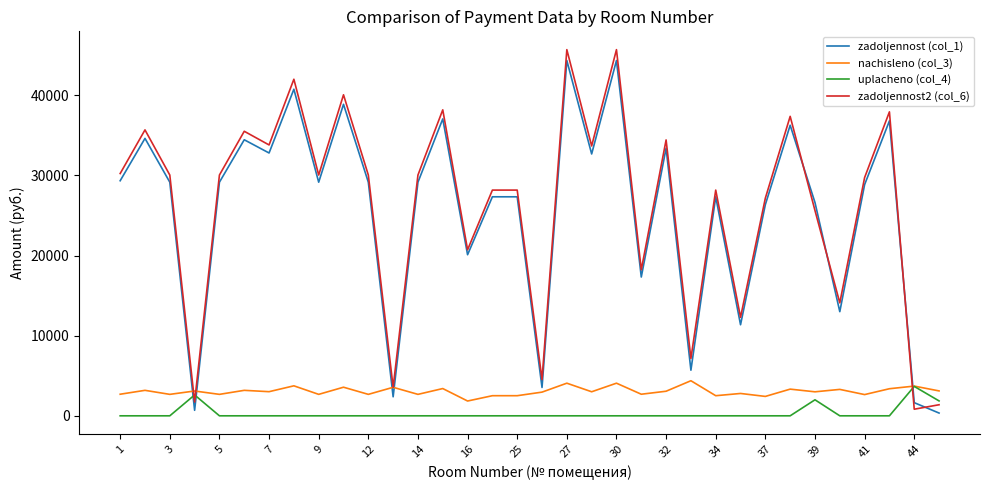

What is the maximum value for uplacheno (col_4)?

3673.1